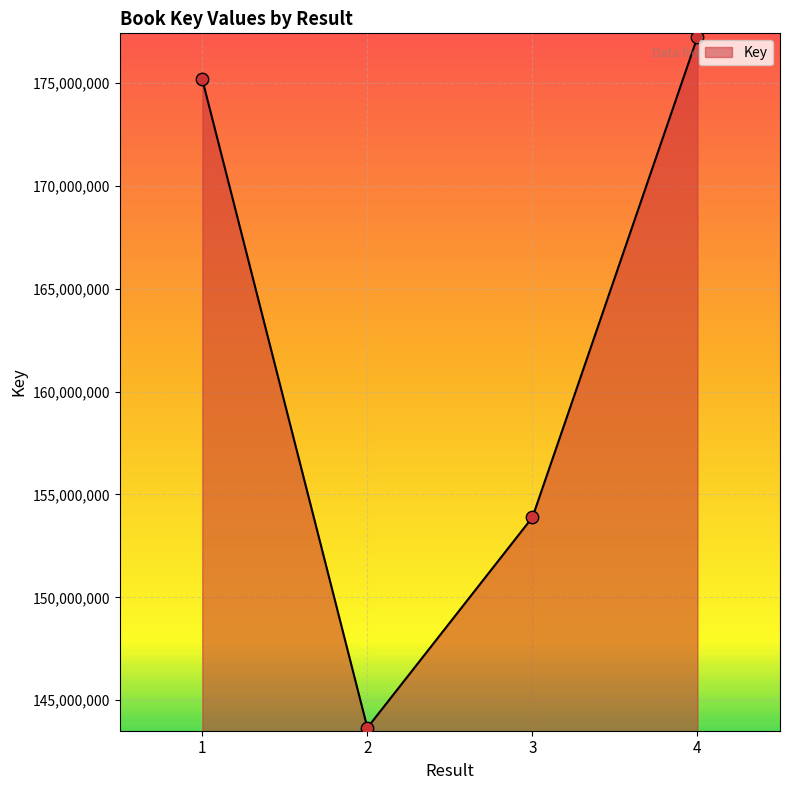

Between 4 and 2, which is larger?

4